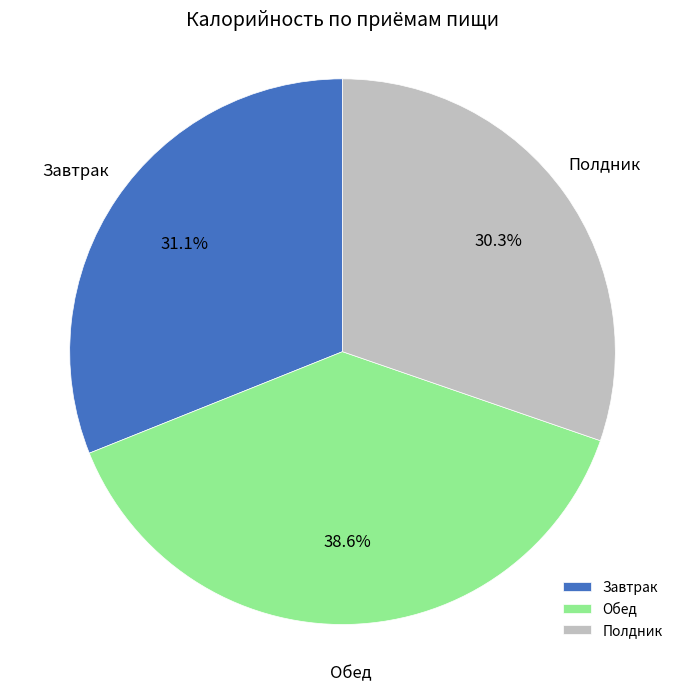

To the nearest percent, what is the combined percentage of Завтрак and Обед?

70%